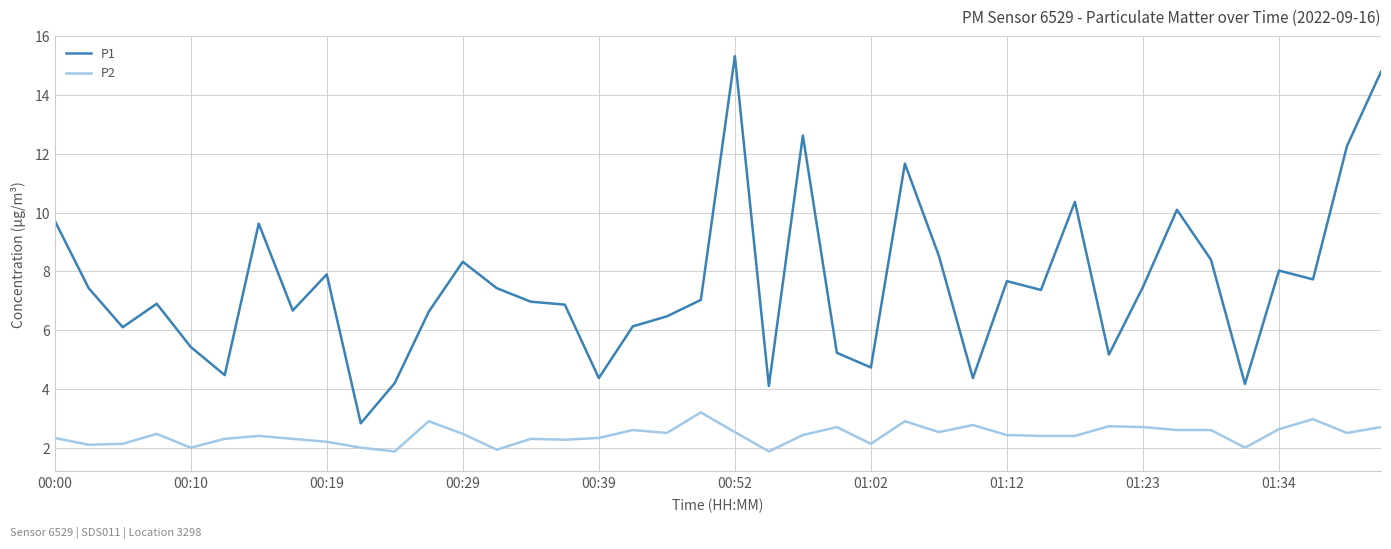

Which series has the widest spread of values?

P1